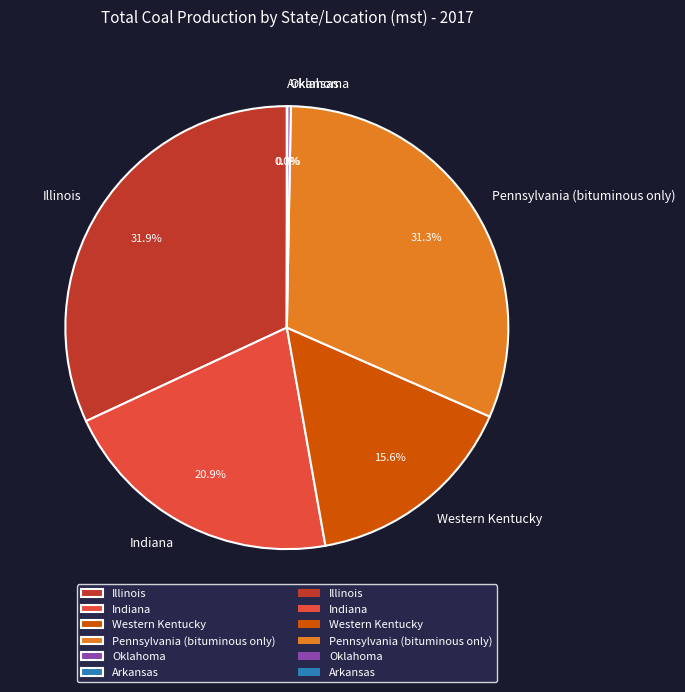

How much of the chart is everything except Illinois?

68.1%